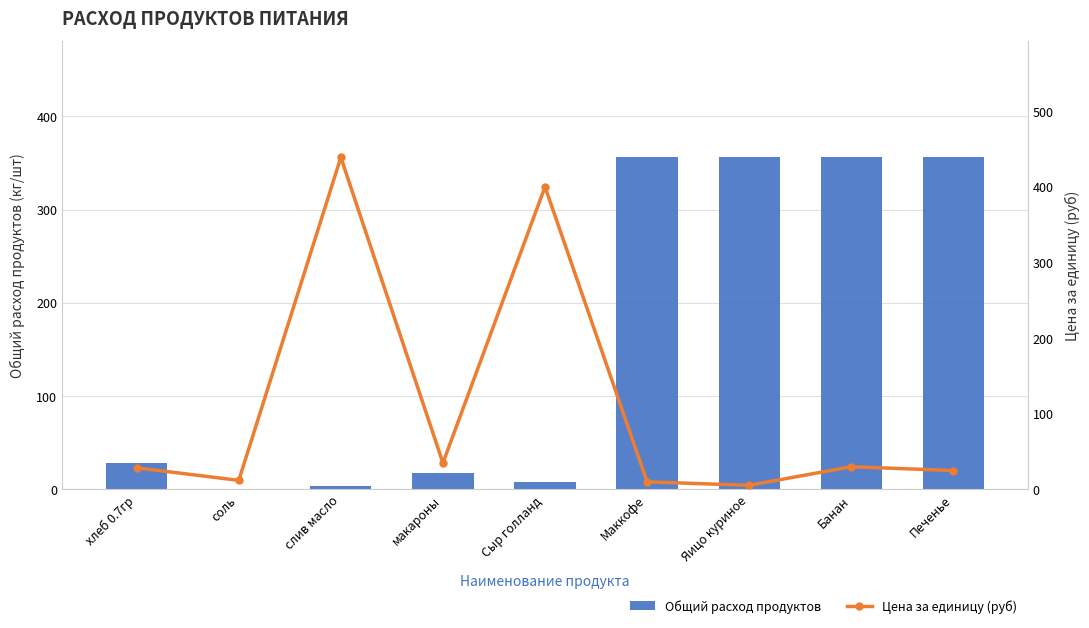

What is the sum of all Общий расход продуктов values?

1482.4